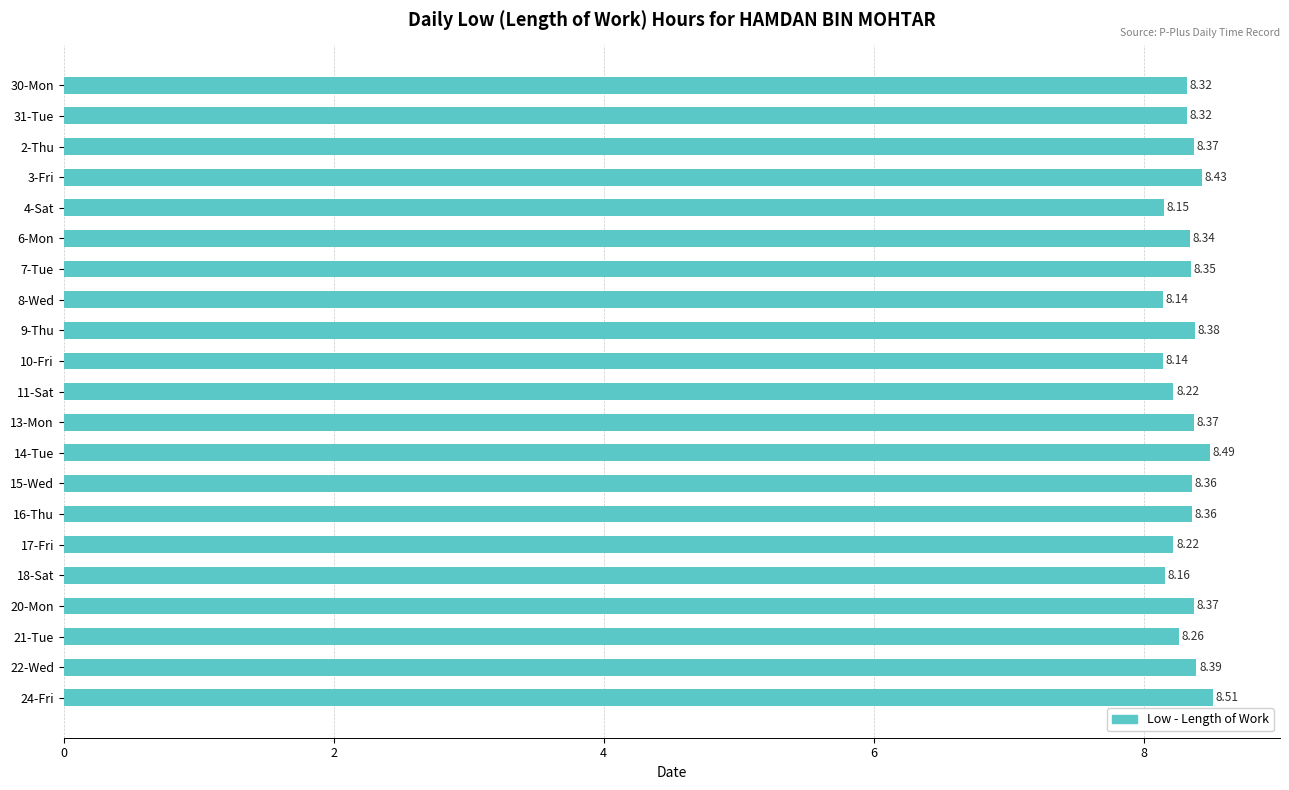

What is the sum of the values at 30-Mon and 18-Sat?

16.5